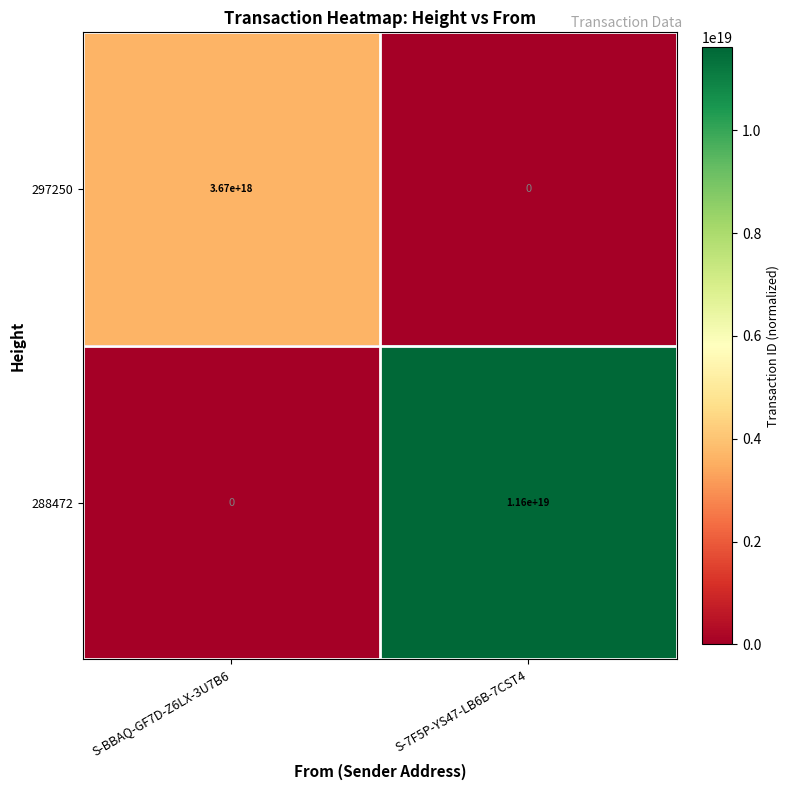

Is the value of 297250 at S-7F5P-YS47-LB6B-7CST4 greater than the value of 288472 at S-7F5P-YS47-LB6B-7CST4?

No